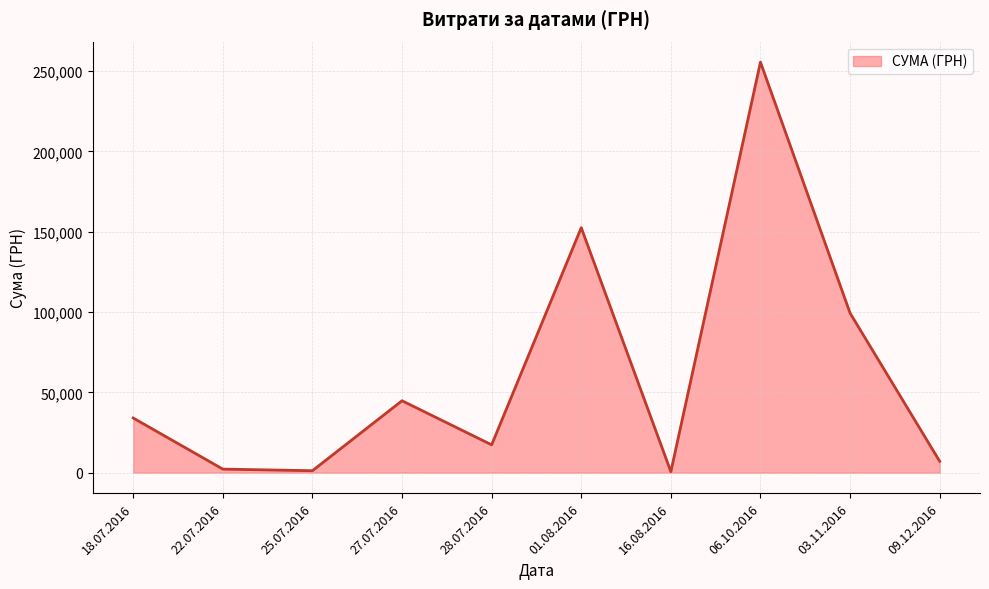

The value at 03.11.2016 is 44698.3. True or false?

False